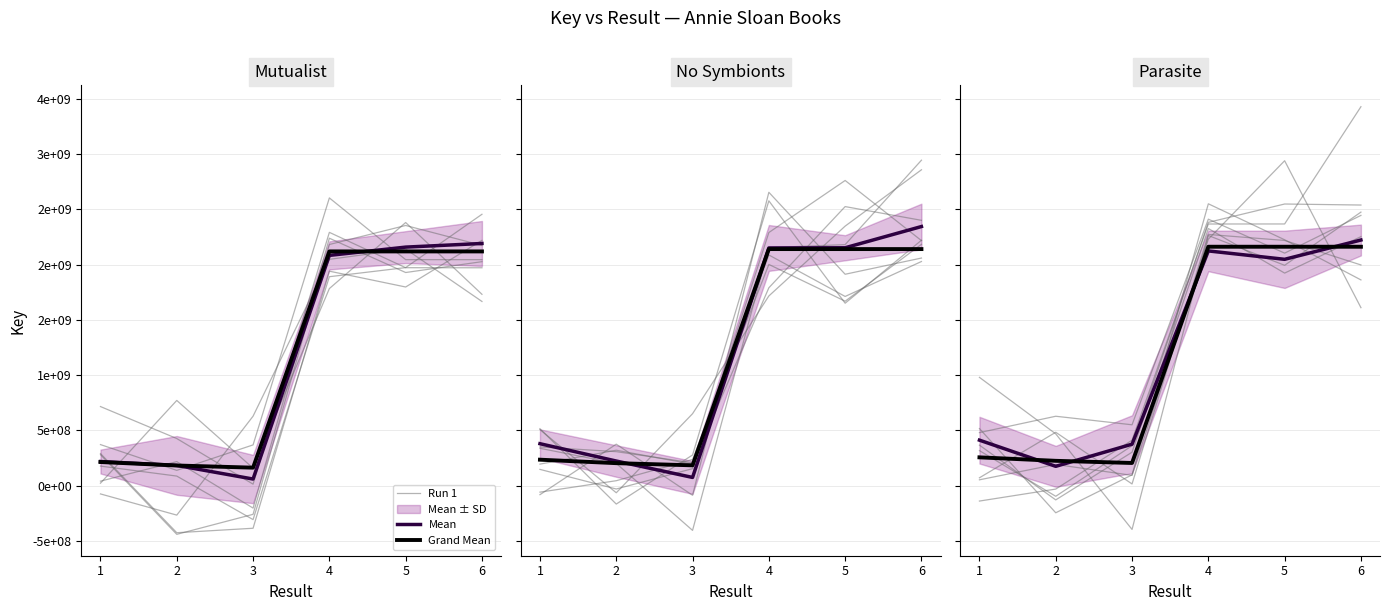

Rank the series by their maximum value, from lowest to highest.

Grand Mean, Mean, Run 1